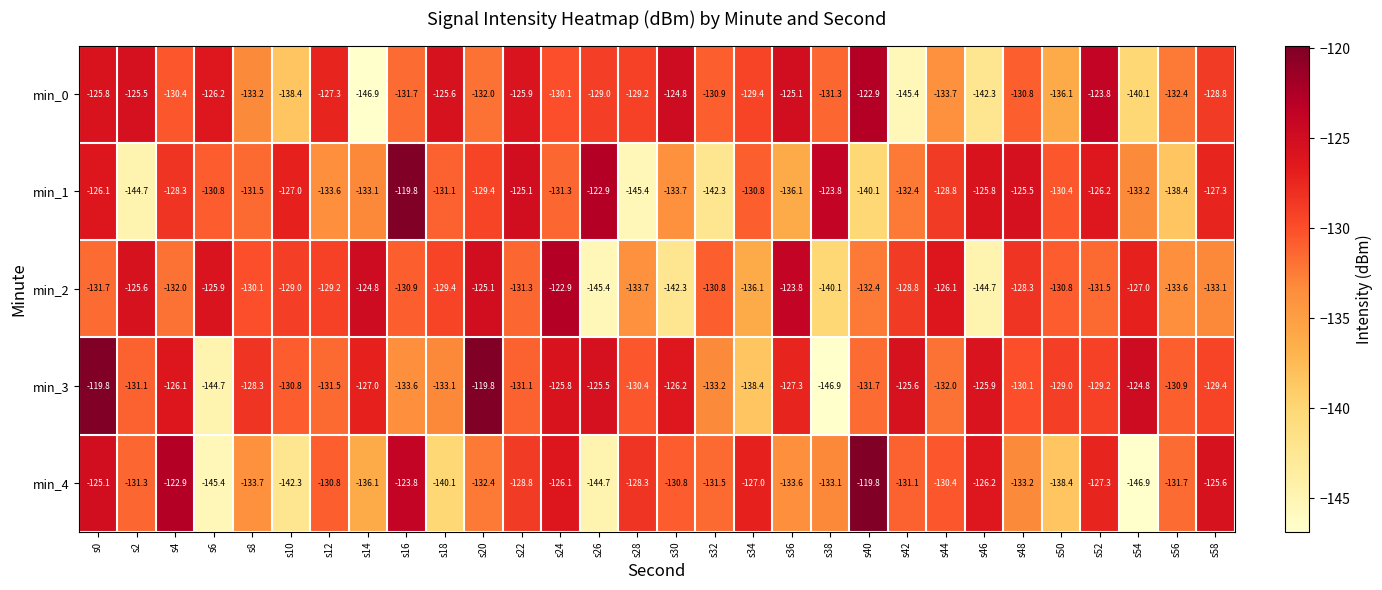

Which series has the largest total across all categories?

min_3